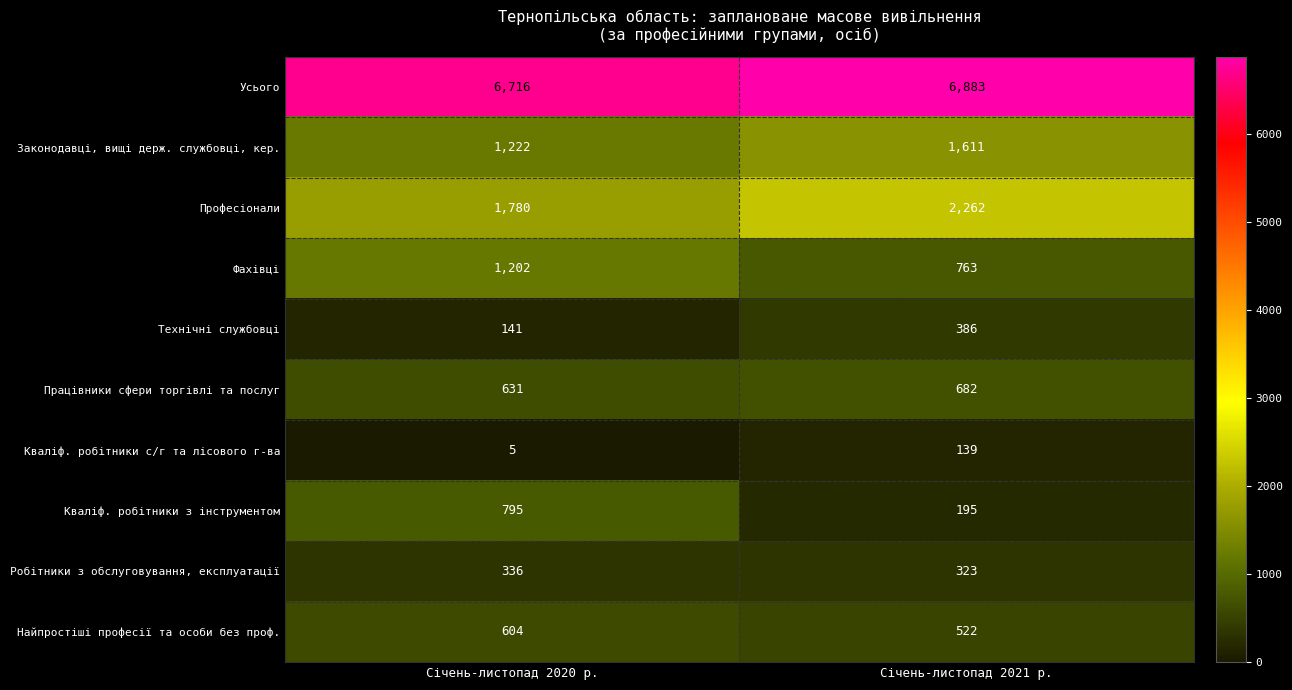

Which category has the lowest value across all series?

Січень-листопад 2020 р.